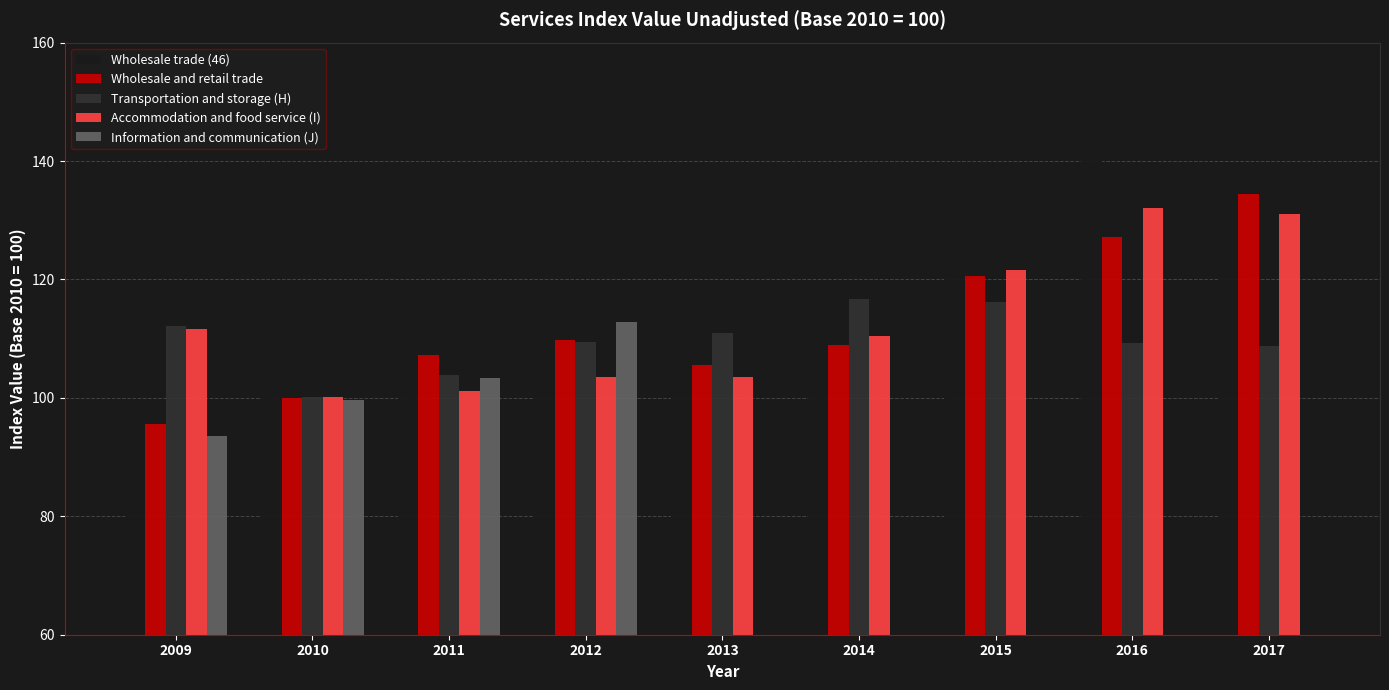

Which label corresponds to the largest value in the chart?

2016